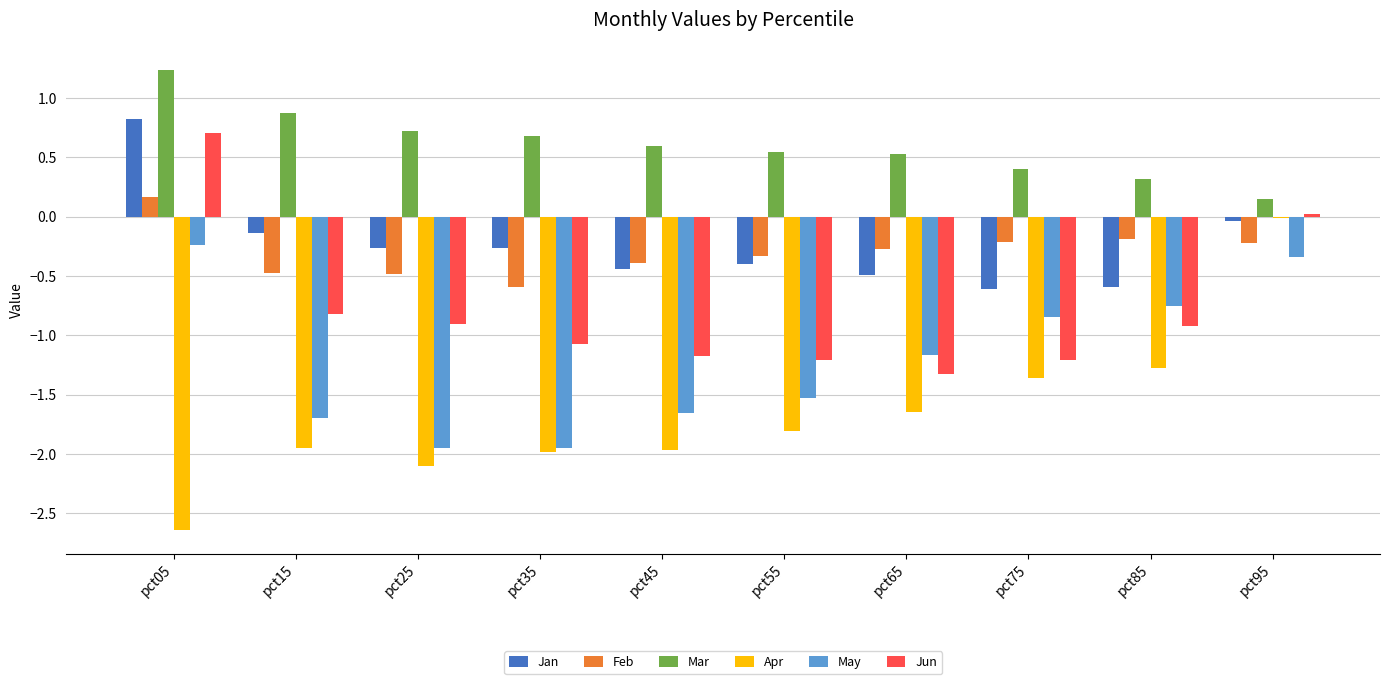

What is the approximate value of Mar at pct35?

0.7